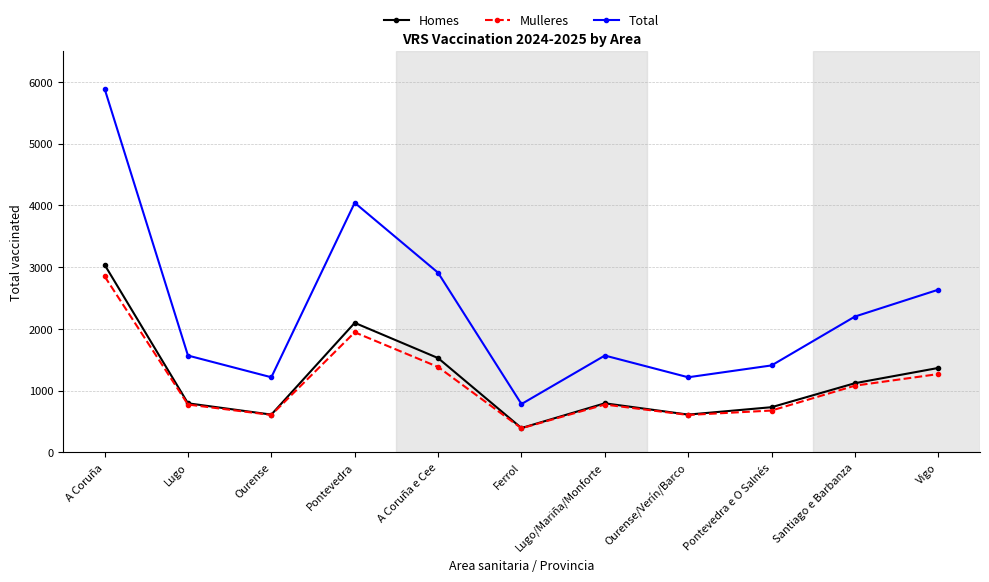

At which category does the chart reach its minimum across all series?

Ferrol